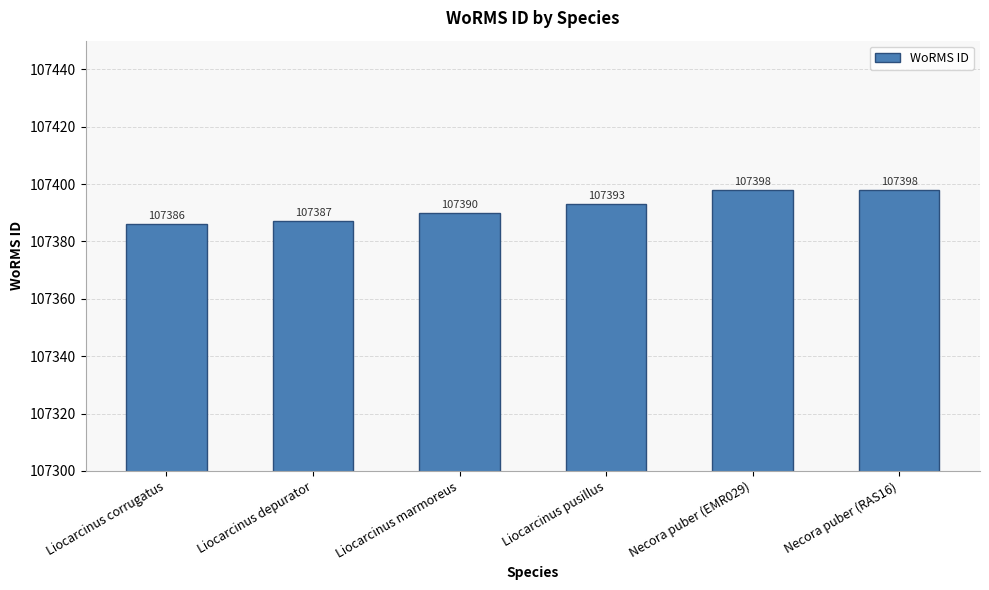

What position from the left is Liocarcinus marmoreus?

3